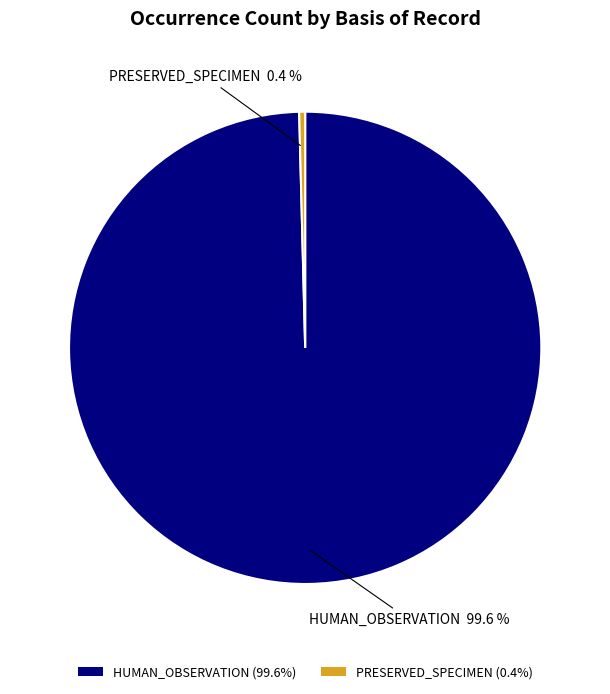

To the nearest percent, what is the average slice percentage?

50%